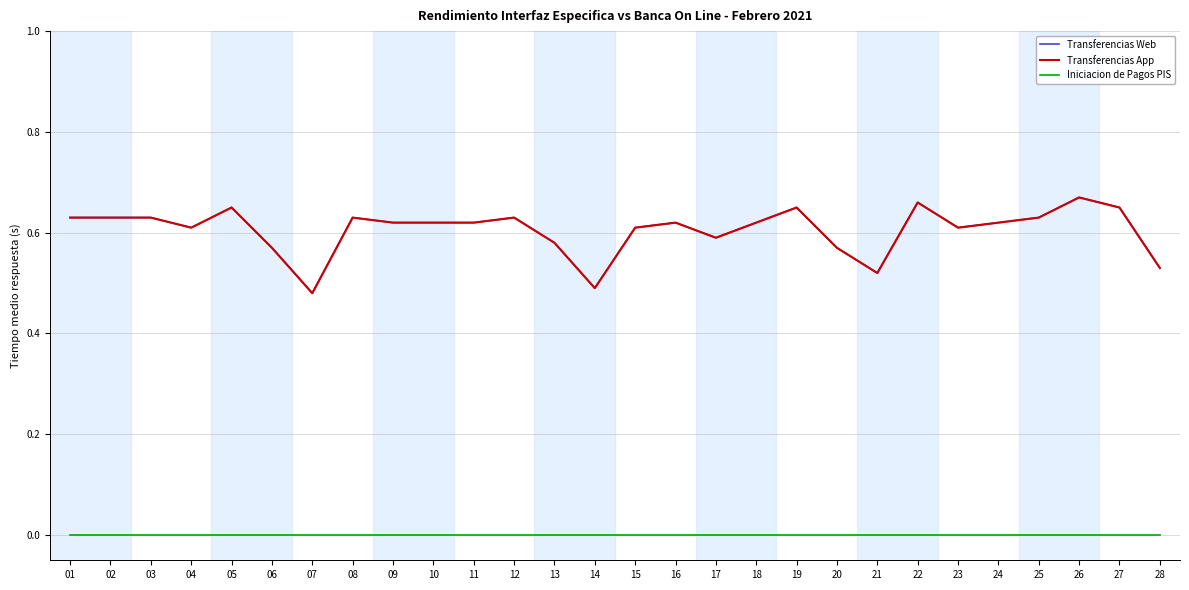

What is the value of the Transferencias Web point at the 20th from the left?

0.6